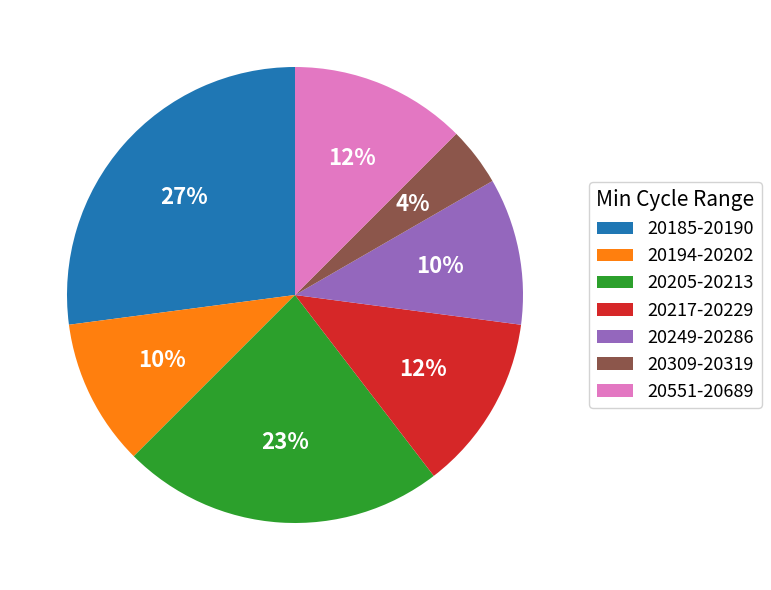

To the nearest percent, what is the difference between the largest and smallest slice percentages?

23%